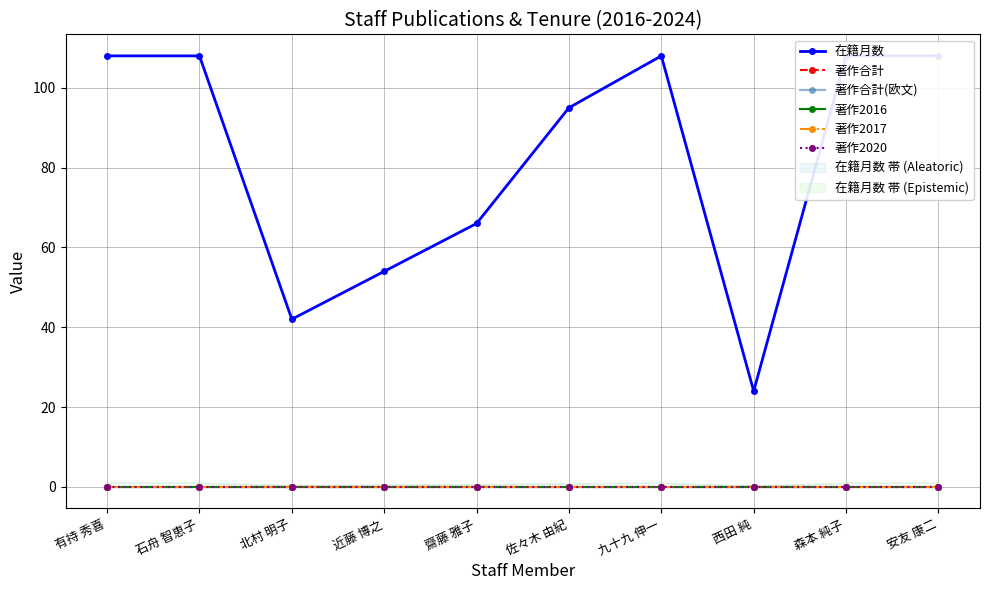

What is the total value across all series at 齋藤 雅子?

66